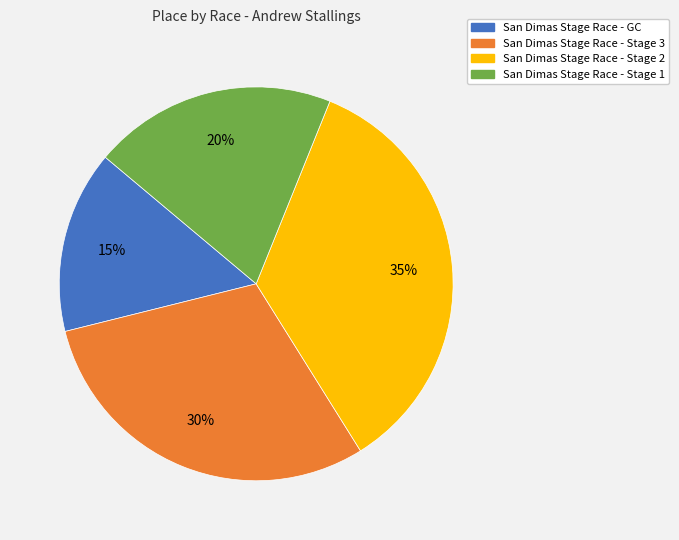

Is it true that San Dimas Stage Race - Stage 2 is 35% of the pie?

True